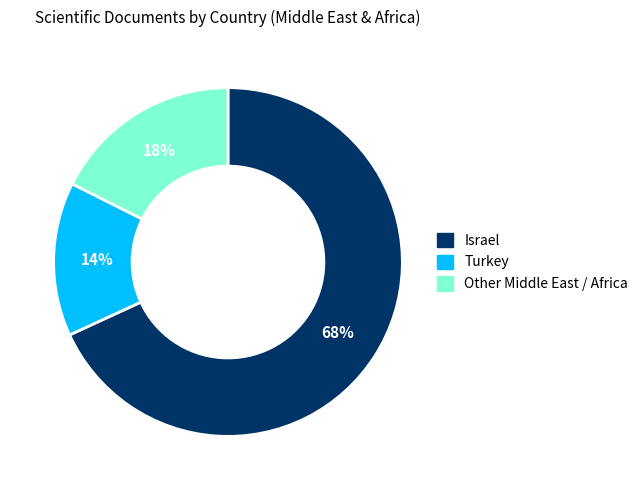

Which category has the smallest portion of the pie?

Turkey